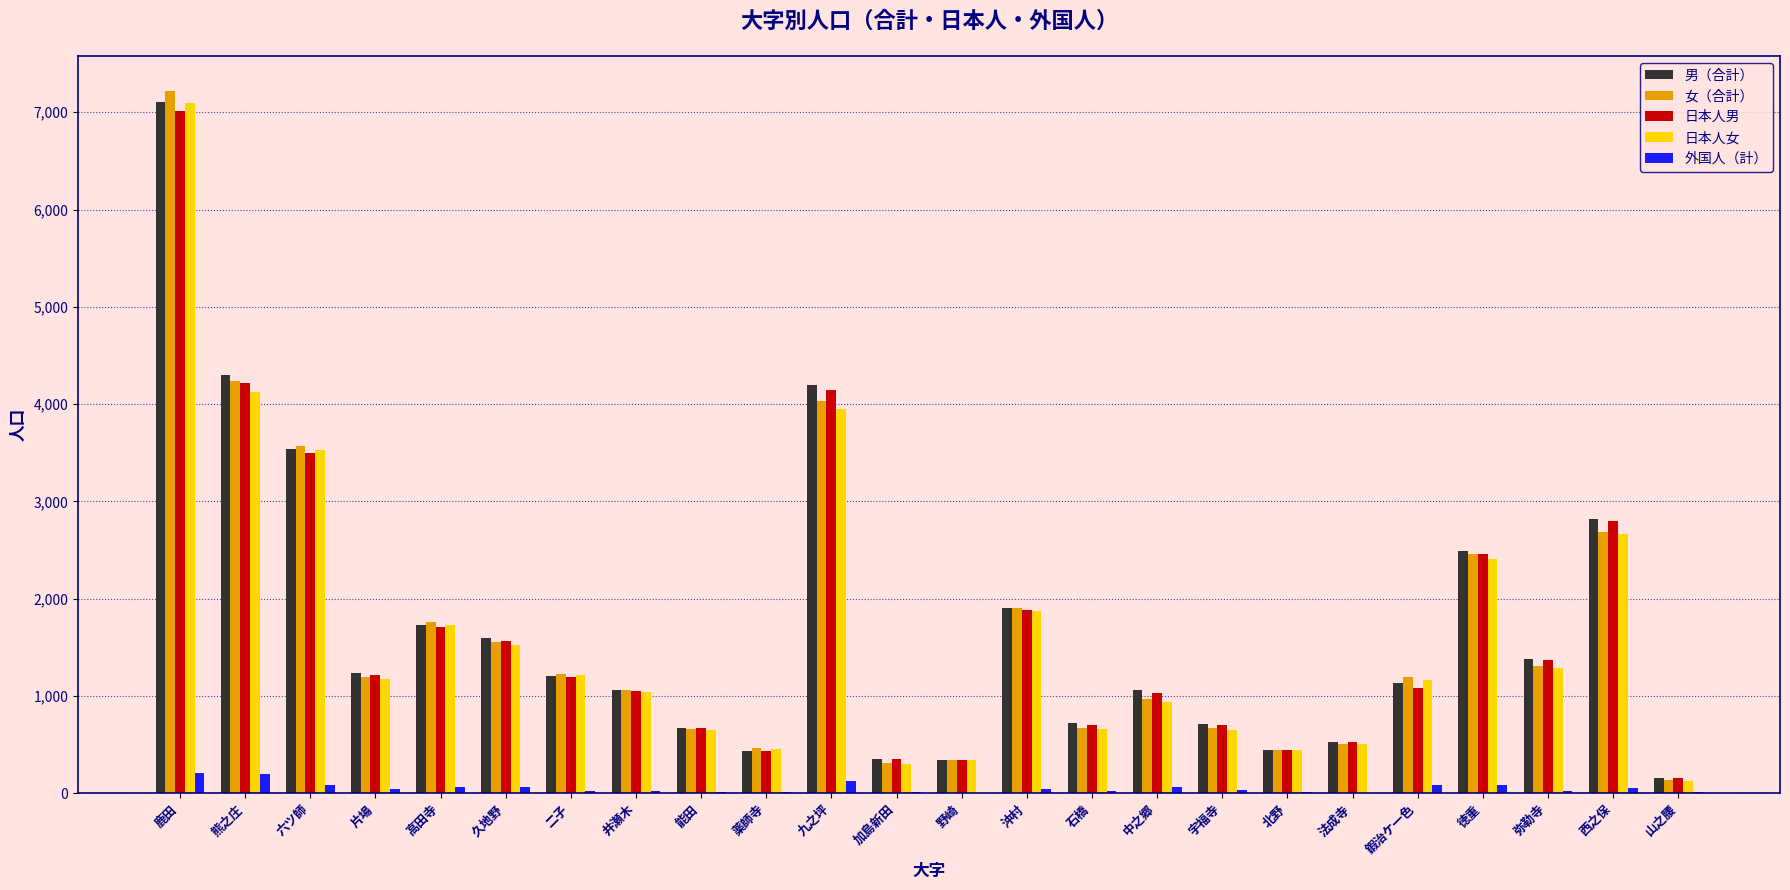

Between 加島新田 and 徳重, which series saw the biggest shift?

女（合計）